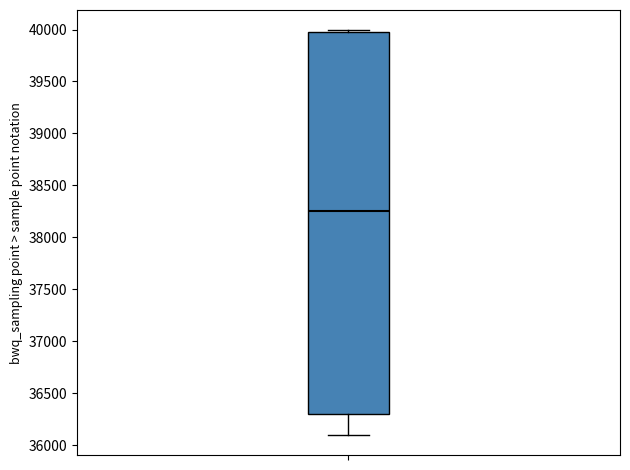

Transcribe this box plot: give where the median line is, the range the box spans, and where the two whiskers end, as read against the y-axis. The values are not printed on the chart, so give them approximately, as read against the axis.

median 38250, box 36300 to 40000, whiskers 36100 to 40000